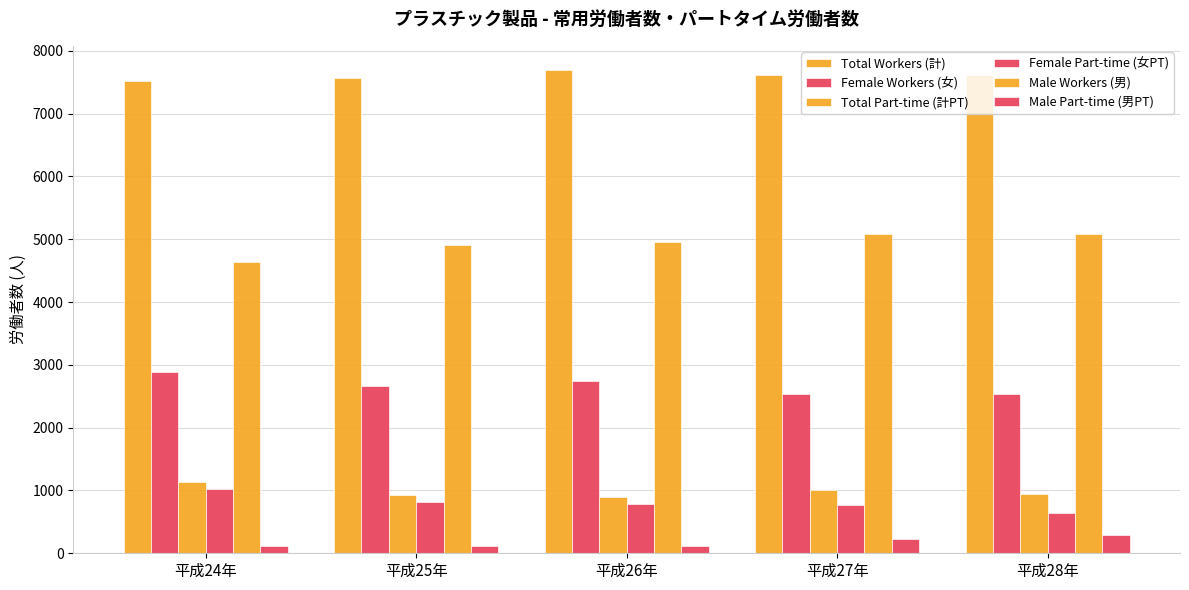

Rank the series at 平成28年 from highest to lowest value.

Total Workers (計), Male Workers (男), Female Workers (女), Total Part-time (計PT), Female Part-time (女PT), Male Part-time (男PT)